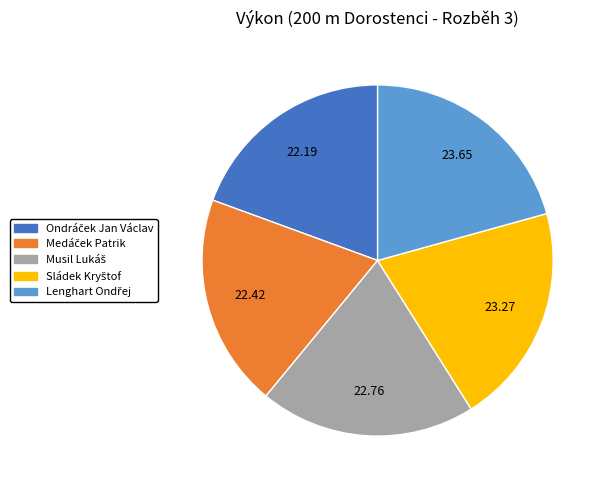

Is there a majority slice in this chart?

No